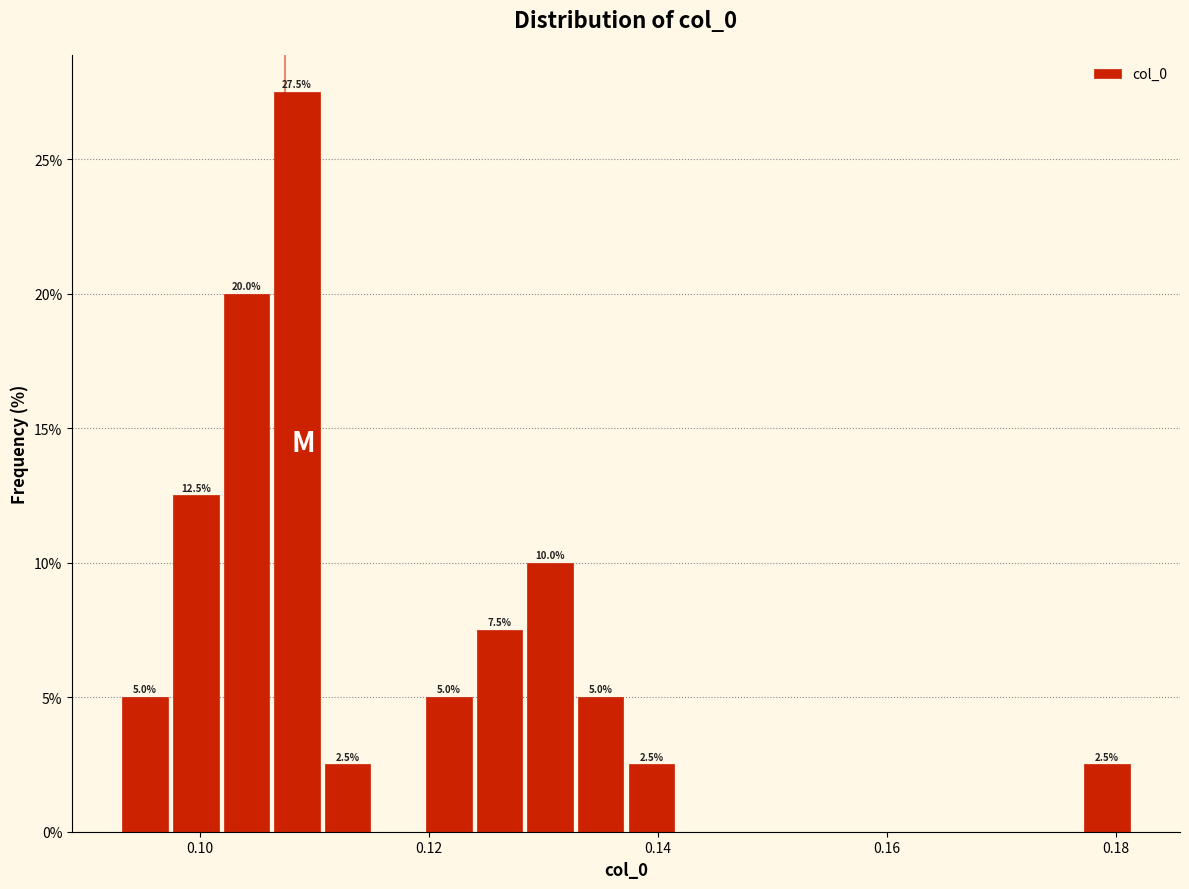

Around what value on the x-axis is the tallest bar? Give the approximate position of its centre, as read against the axis.

0.108